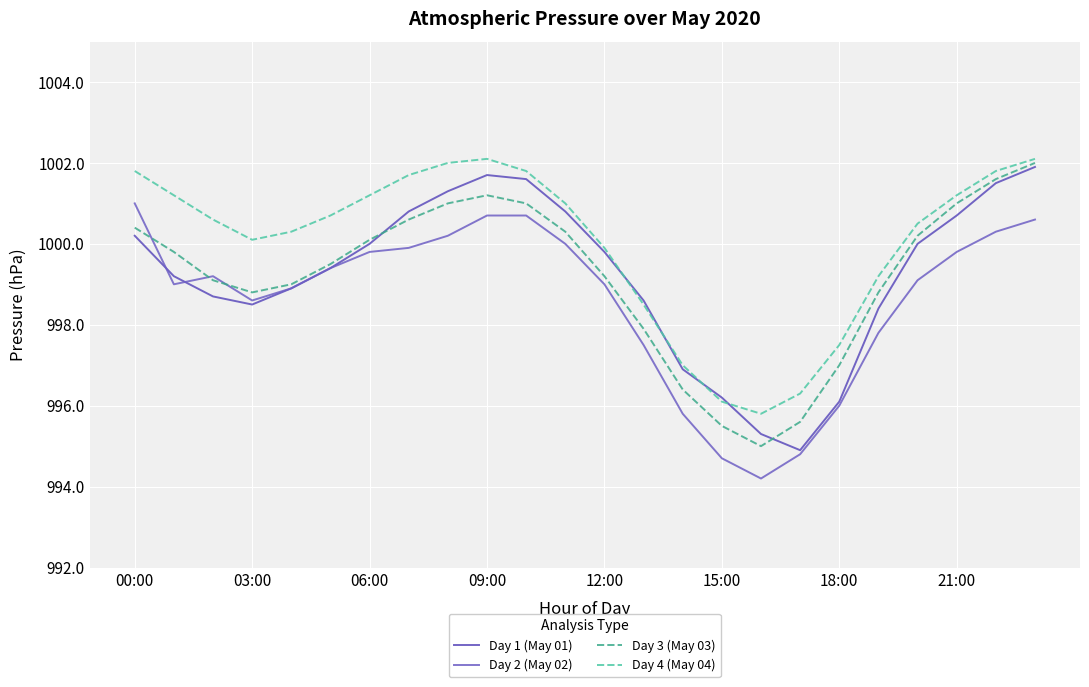

How many interior local valleys does the Day 4 (May 04) series have?

2